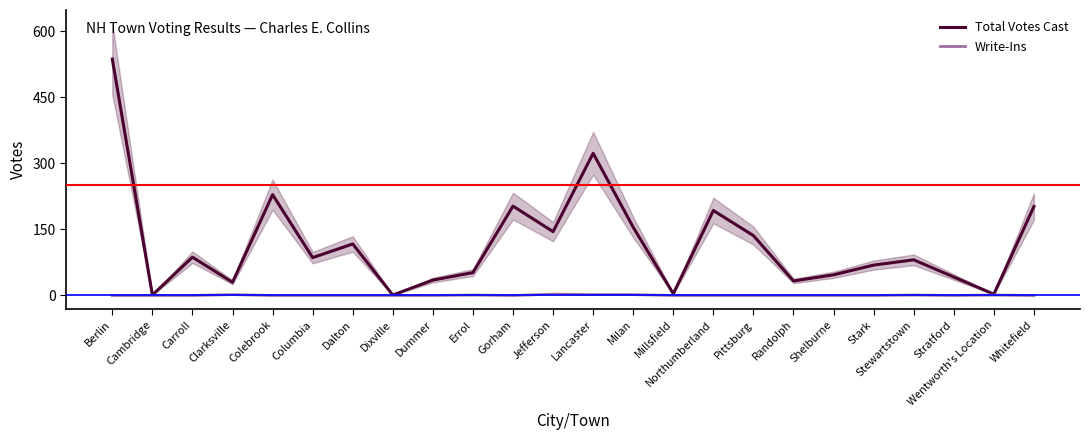

What is the difference between the maximum and minimum values in the Total Votes Cast series?

536